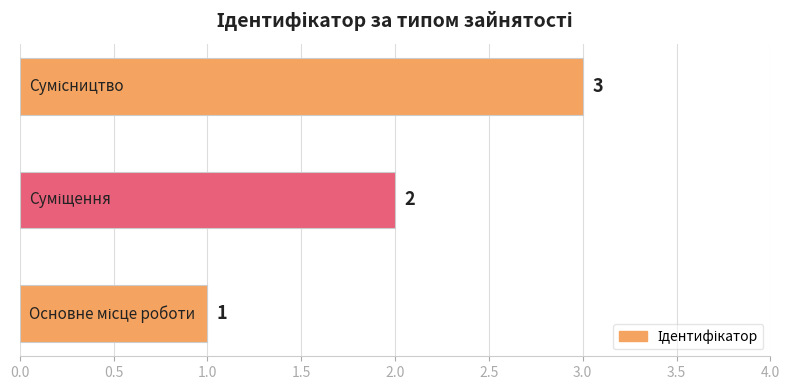

What is the sum of all values?

6